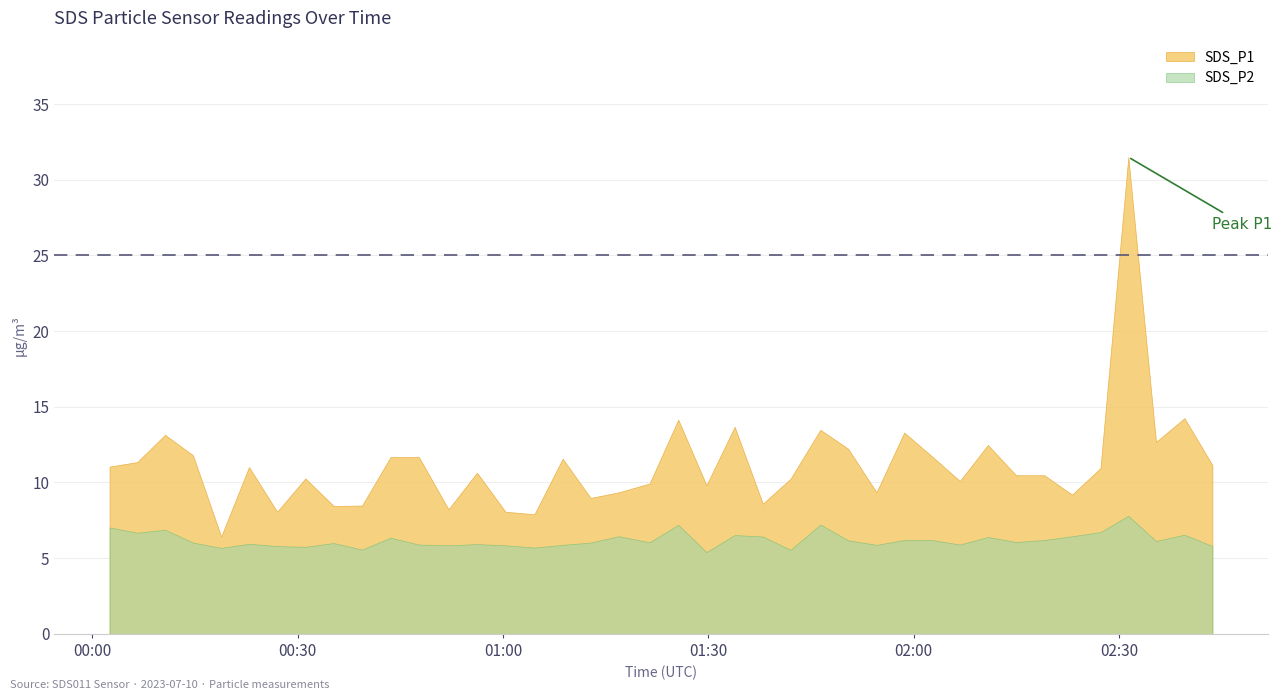

Is it true that SDS_P2 equals 9.5 at 5?

False